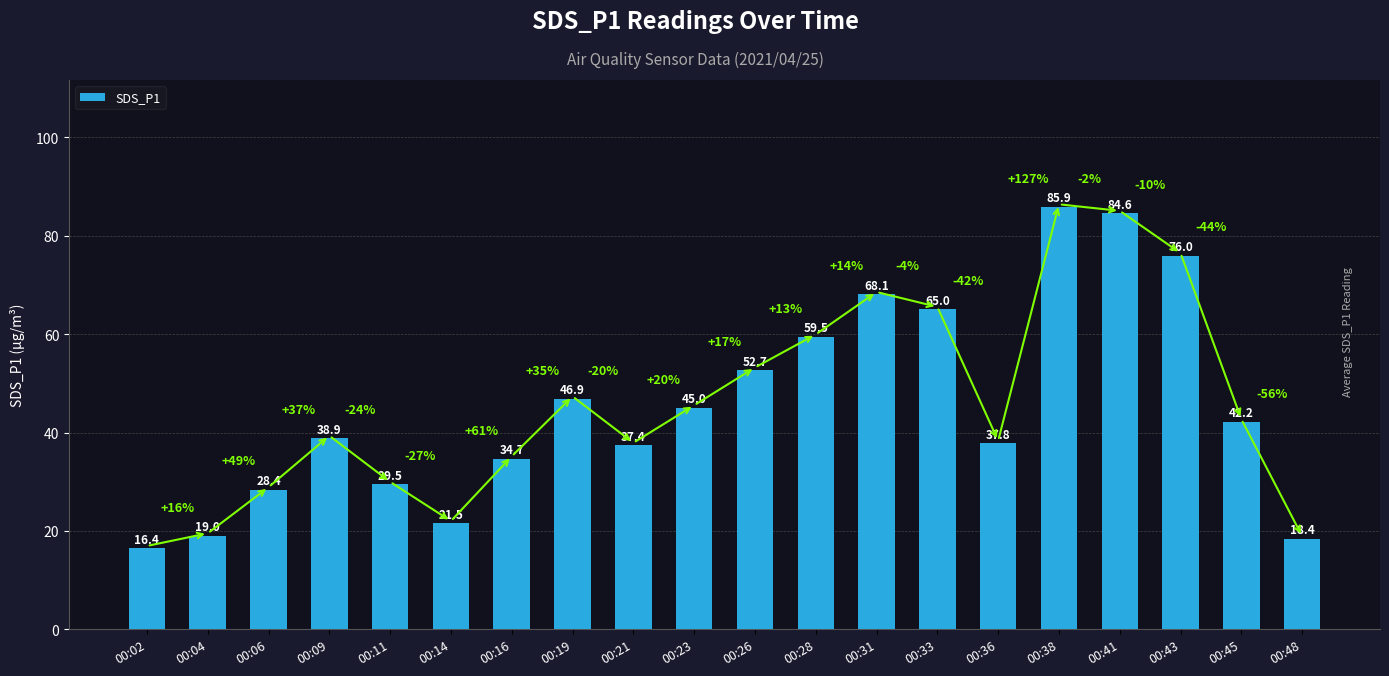

List the labels in order of value, largest first.

00:38, 00:41, 00:43, 00:31, 00:33, 00:28, 00:26, 00:19, 00:23, 00:45, 00:09, 00:36, 00:21, 00:16, 00:11, 00:06, 00:14, 00:04, 00:48, 00:02